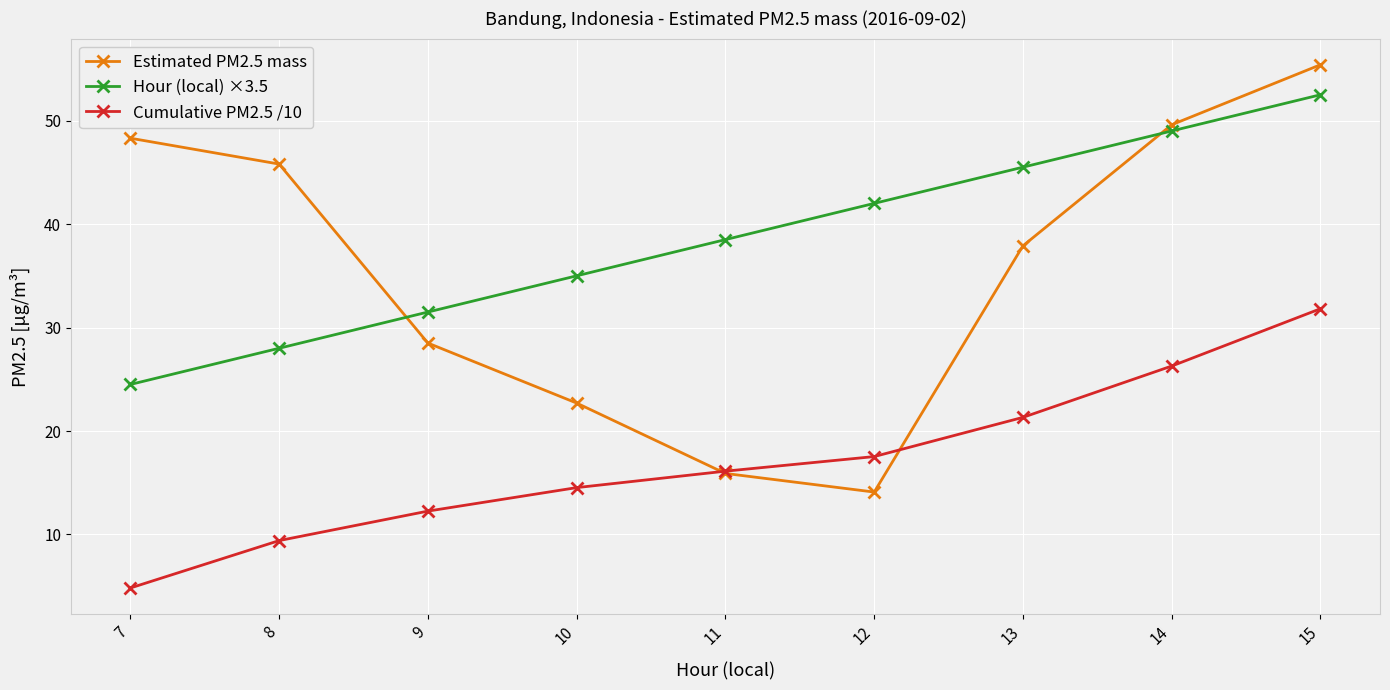

Reading left to right, extract all data points from this chart.

Estimated PM2.5 mass: 48.3	45.8	28.5	22.7	15.9	14.1	37.9	49.6	55.4
Hour (local) ×3.5: 24.5	28.0	31.5	35.0	38.5	42.0	45.5	49.0	52.5
Cumulative PM2.5 /10: 4.8	9.4	12.3	14.5	16.1	17.5	21.3	26.3	31.8